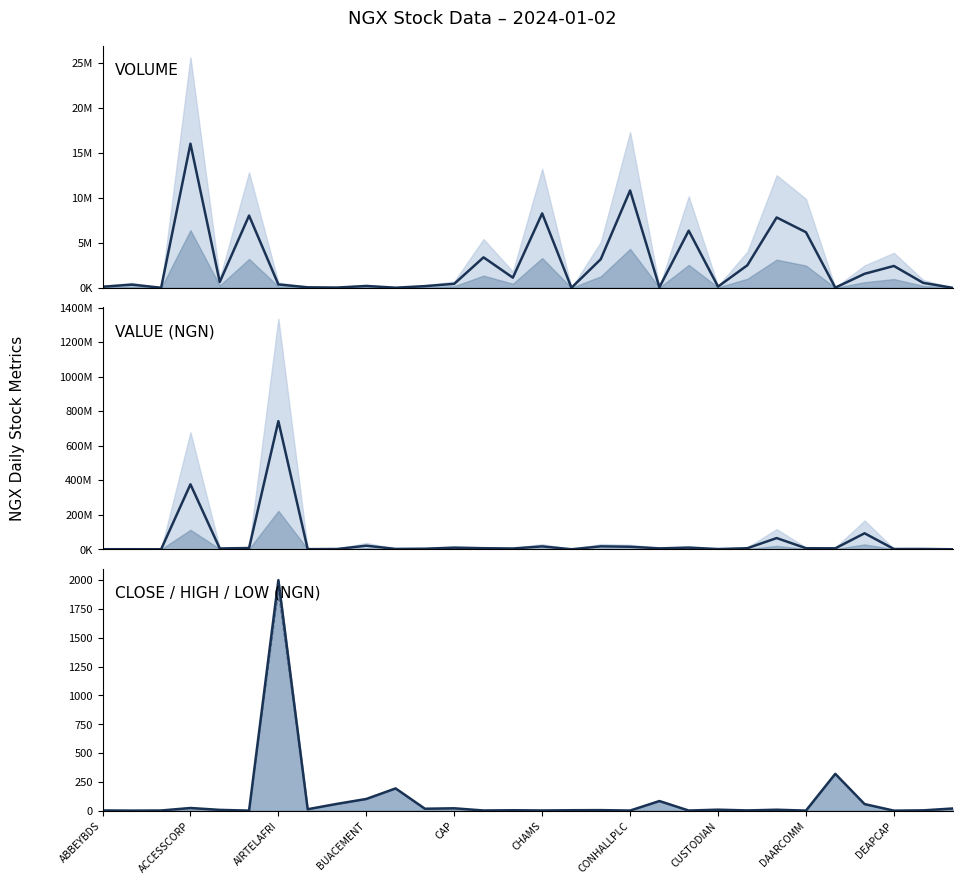

What is the difference between the highest and lowest values at 13?

6047650.9